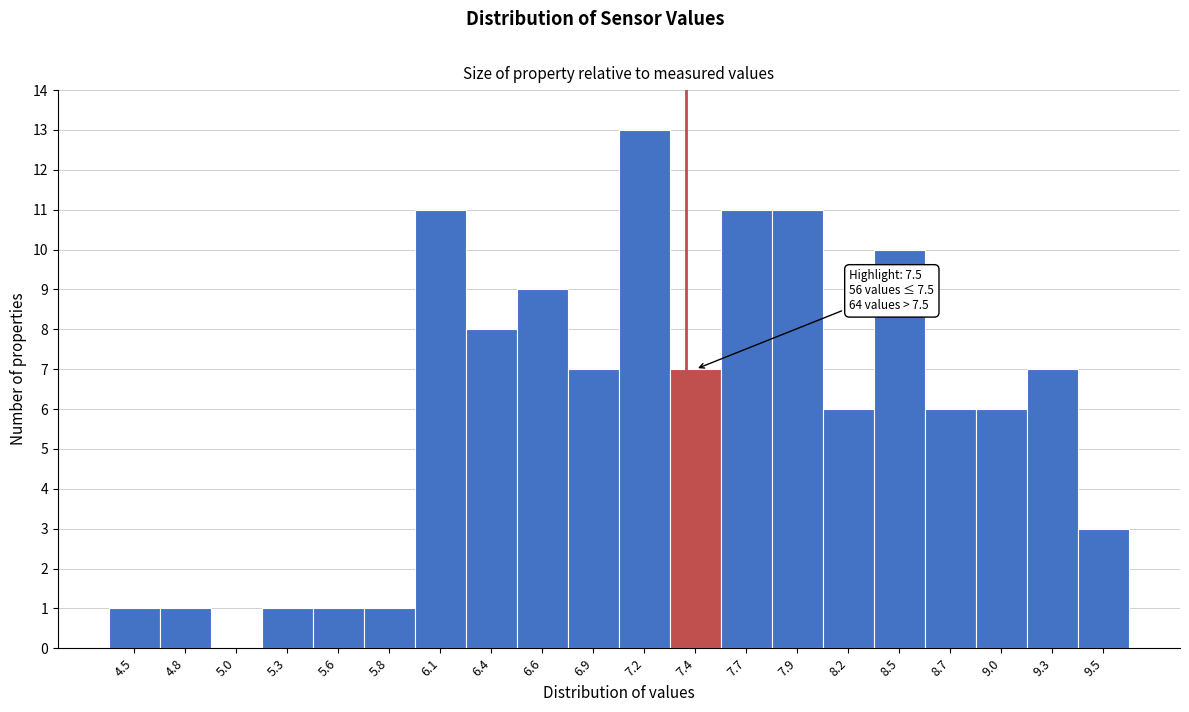

Reading right to left, extract all data points from this chart.

9.5=3	9.3=7	9.0=6	8.7=6	8.5=10	8.2=6	7.9=11	7.7=11	7.4=7	7.2=13	6.9=7	6.6=9	6.4=8	6.1=11	5.8=1	5.6=1	5.3=1	5.0=0	4.8=1	4.5=1